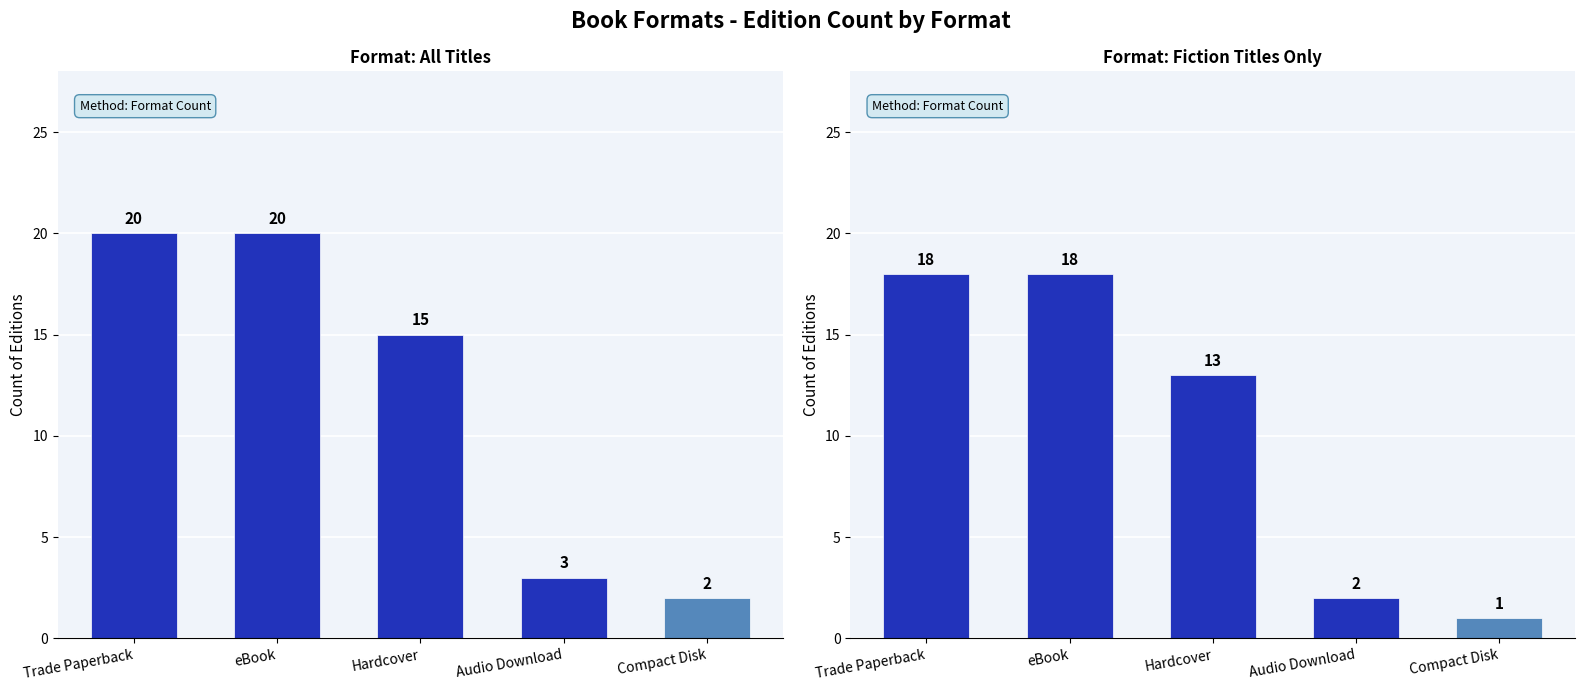

The value at Compact Disk is 1. True or false?

True